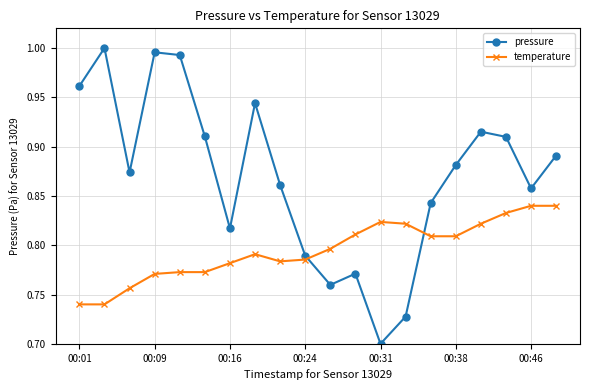

What is the sum of all pressure values?

17.4